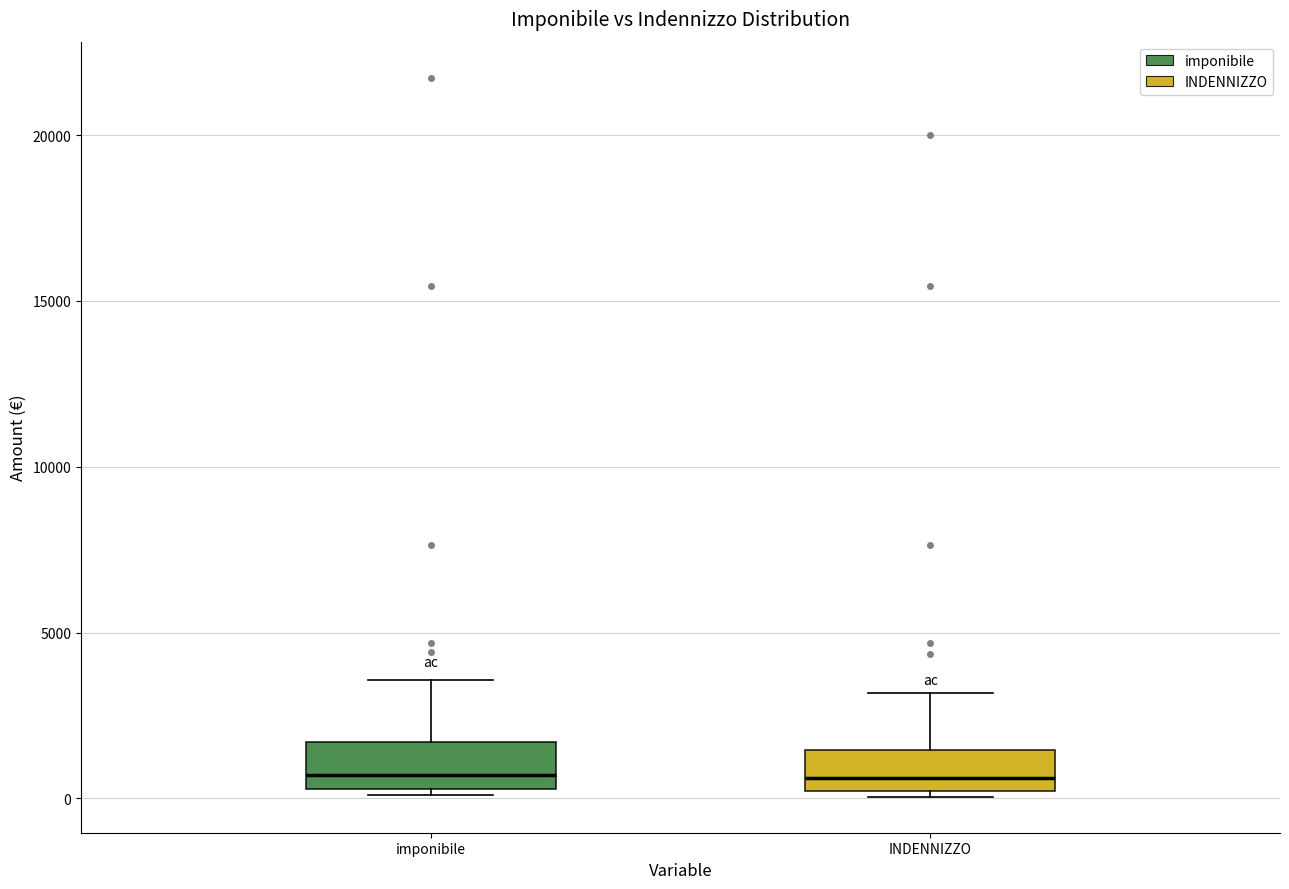

Where is the upper edge of the box for imponibile on the y-axis? The values are not printed on the chart, so give them approximately, as read against the axis.

1500